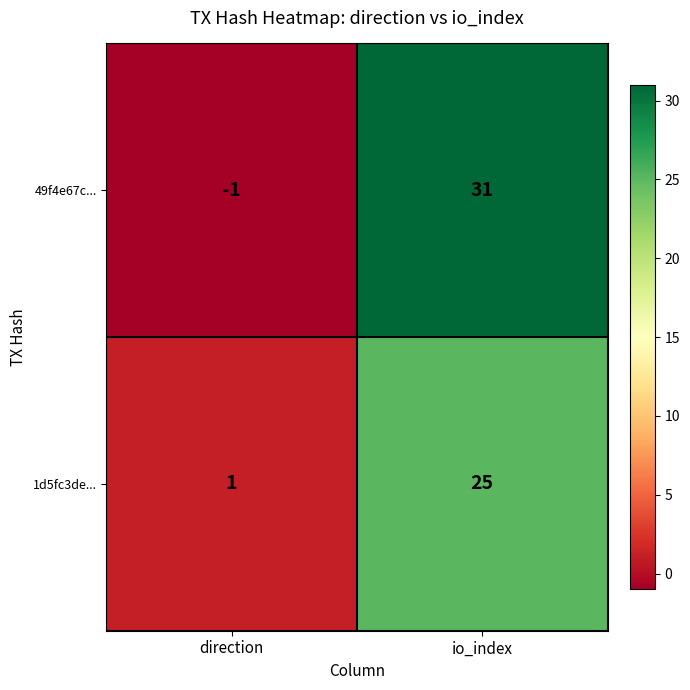

What is the sum of all 49f4e67c... values?

30